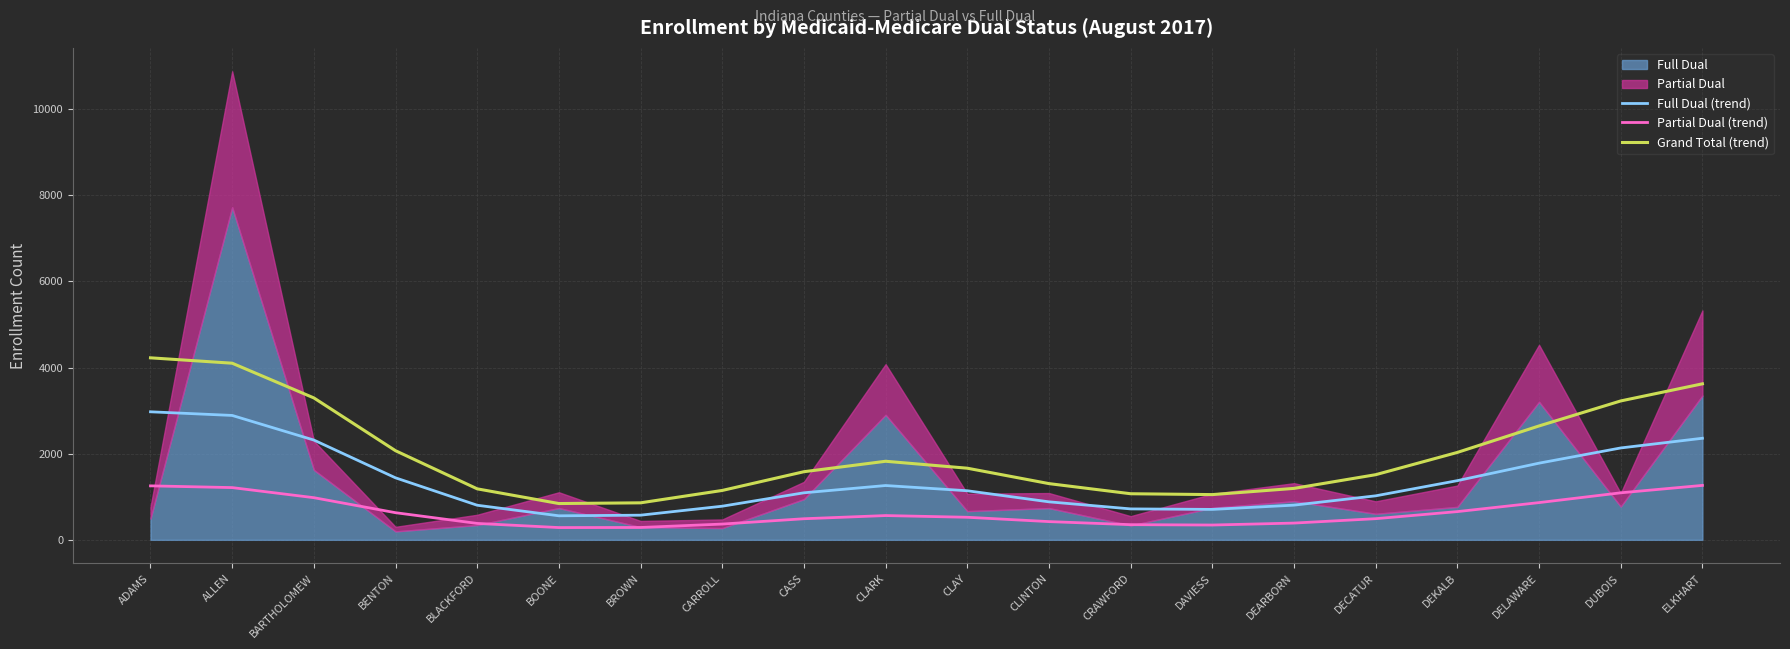

What is the average value of the Full Dual (trend) series?

1379.8